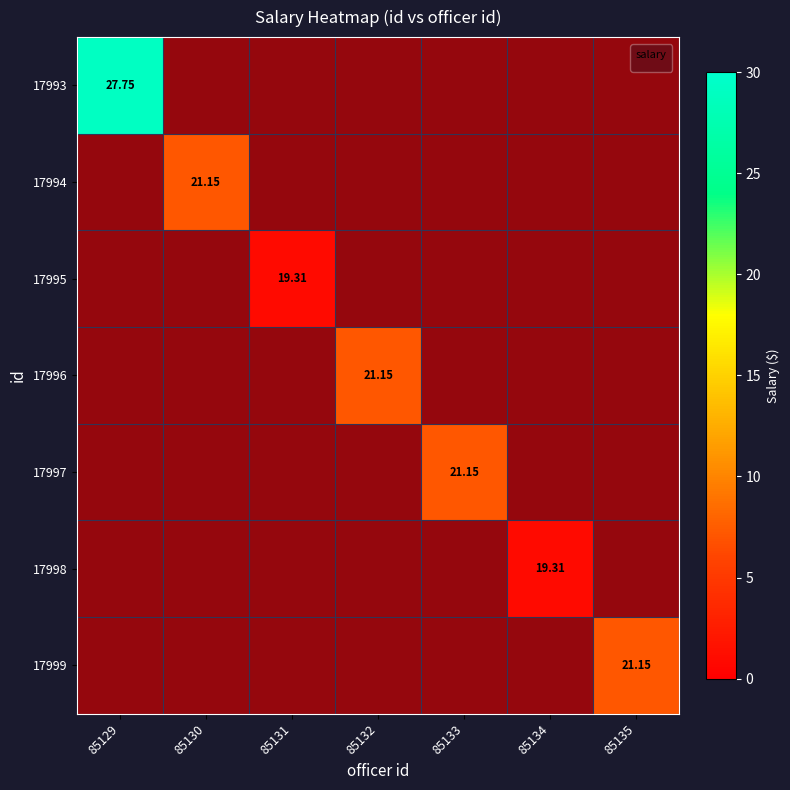

At how many categories does at least one series exceed 14?

7